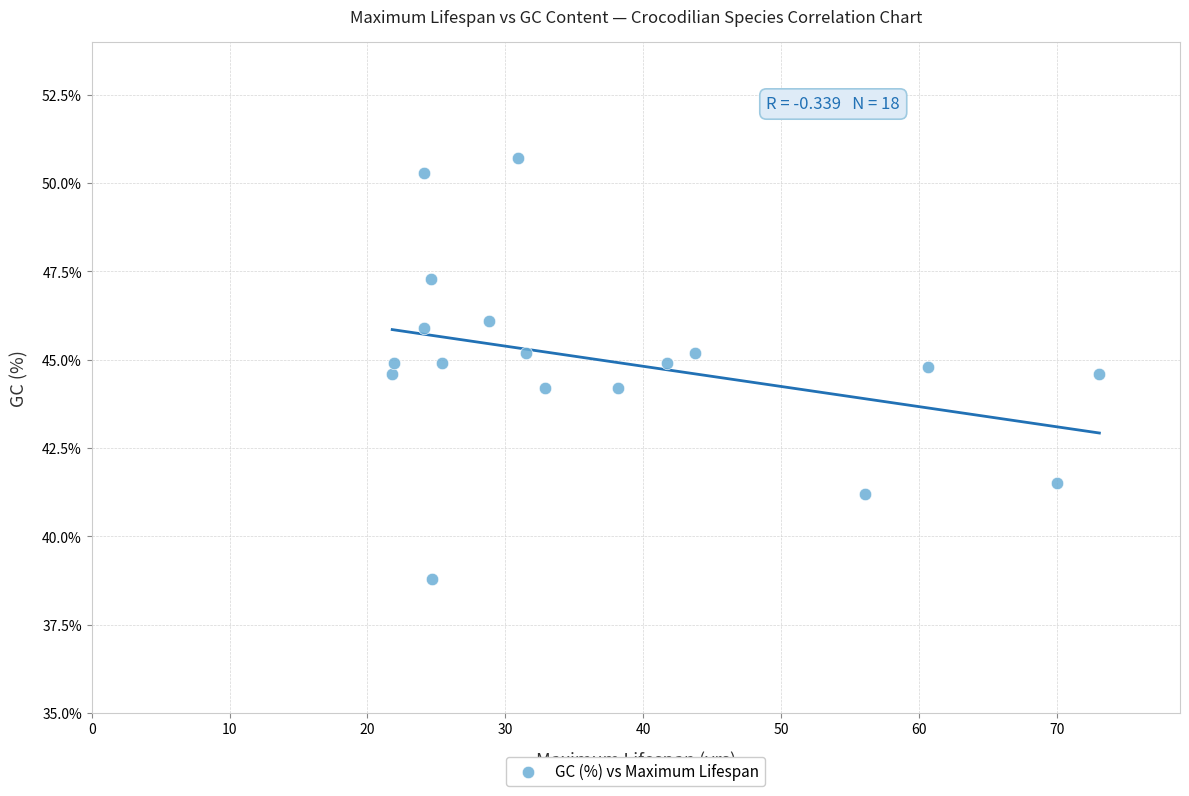

What is the range of Y values (max minus min)?

11.9